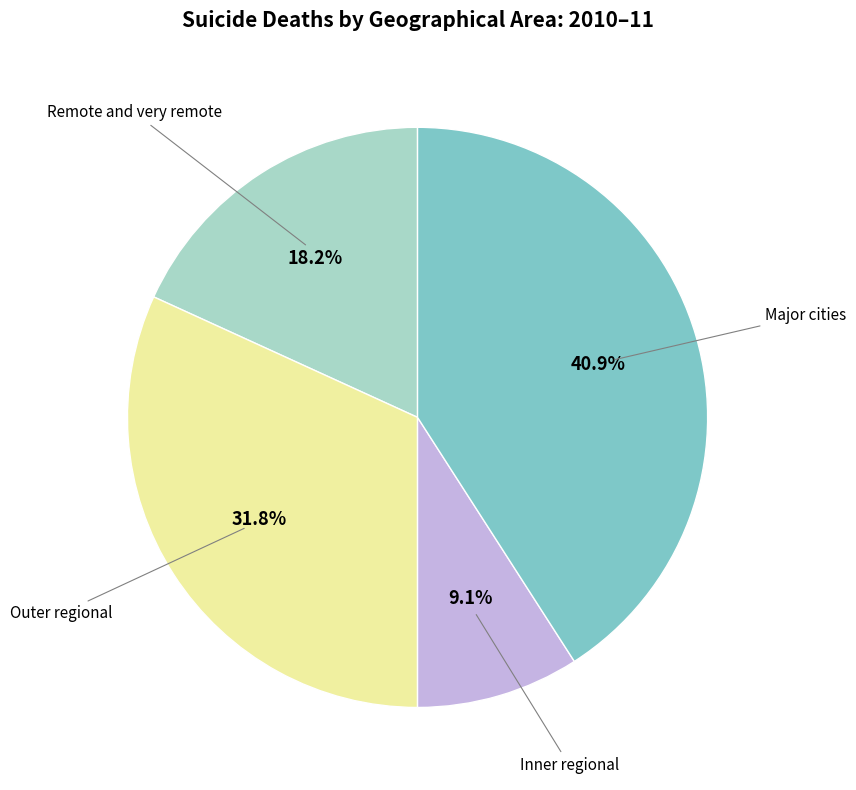

How many segments does this pie chart have?

4